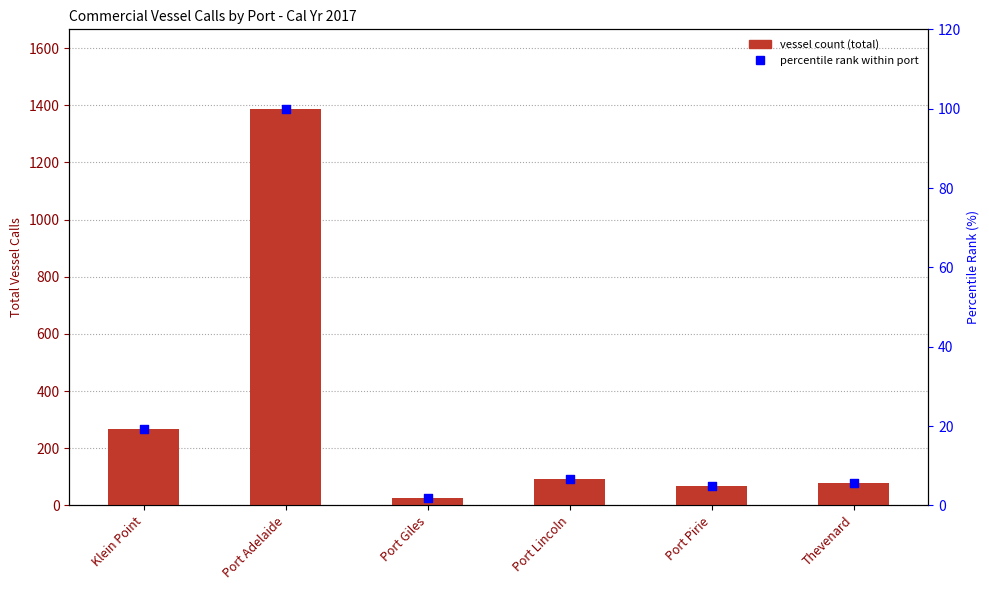

What are all the series names shown in the legend?

Vessel Count, percentile rank within port